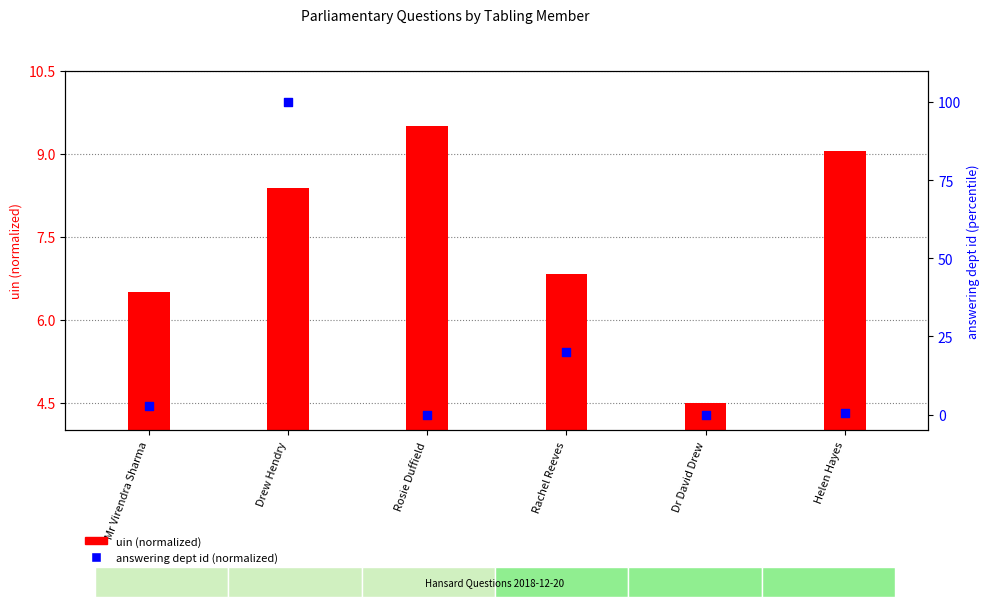

At which category is the sum across all series the highest?

Drew Hendry